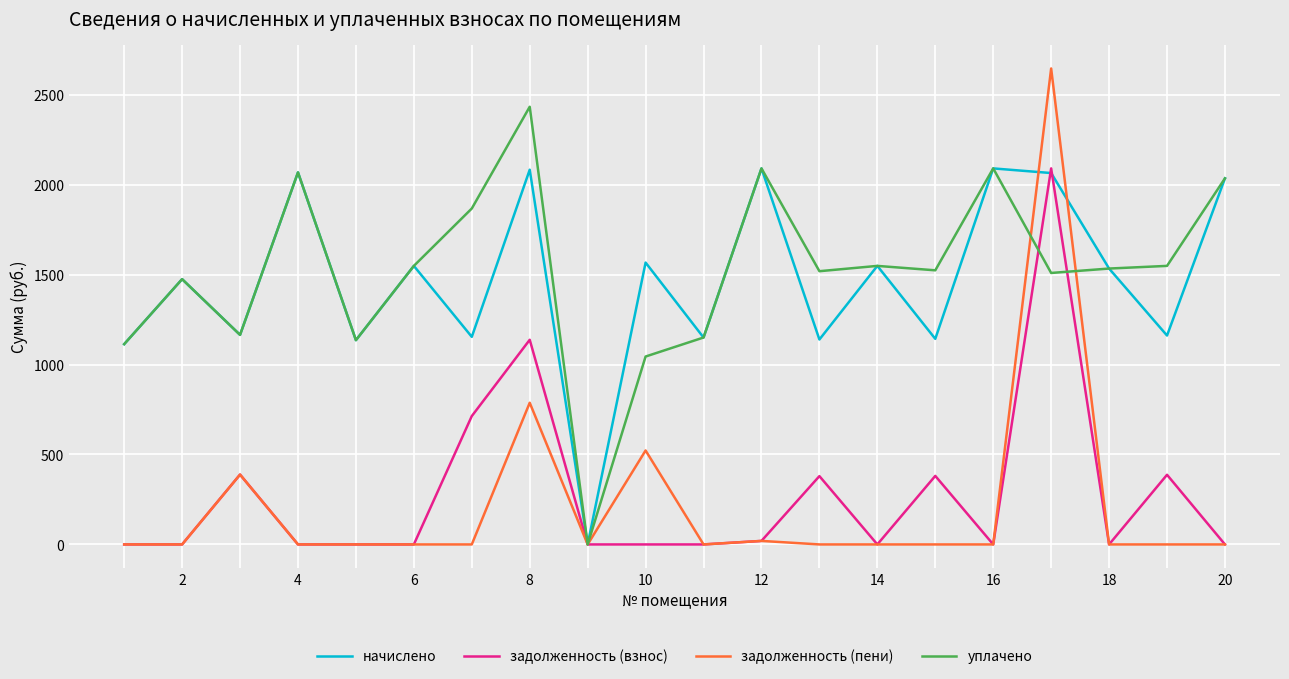

How many lines are shown in the chart?

4